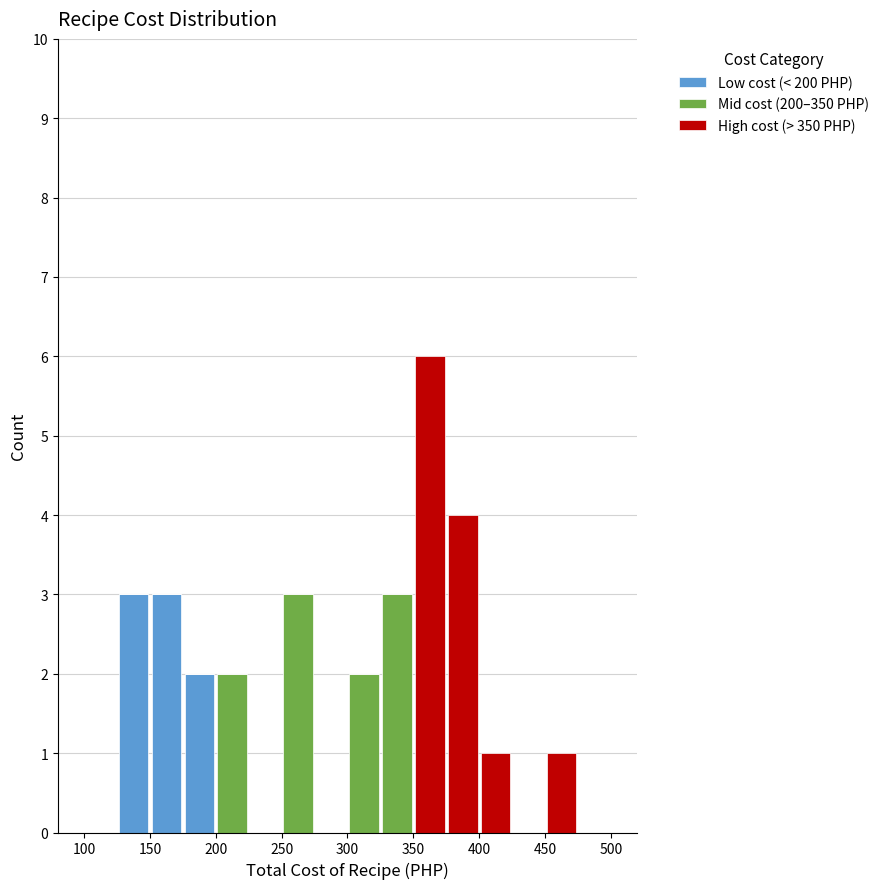

What is the total height of the stacked bar covering 325 to 350 on the x-axis? The values are not printed on the chart, so give them approximately, as read against the axis.

3